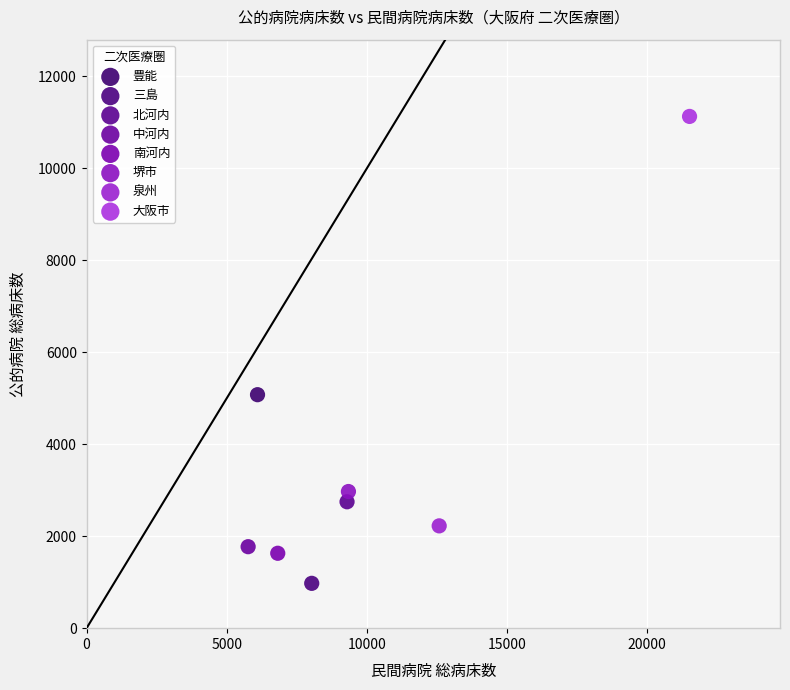

Which series contains the lowest Y value?

三島